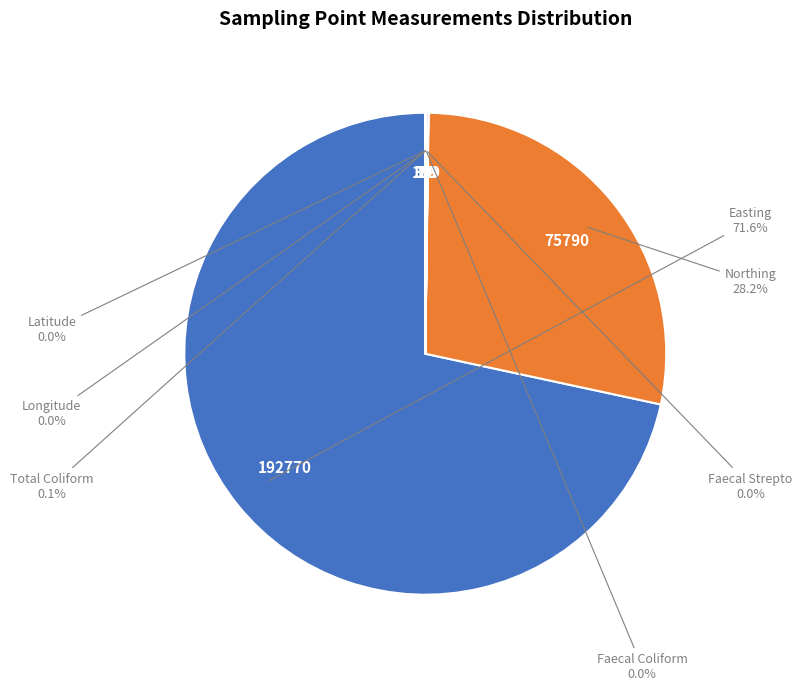

Does any single category account for the majority?

Yes